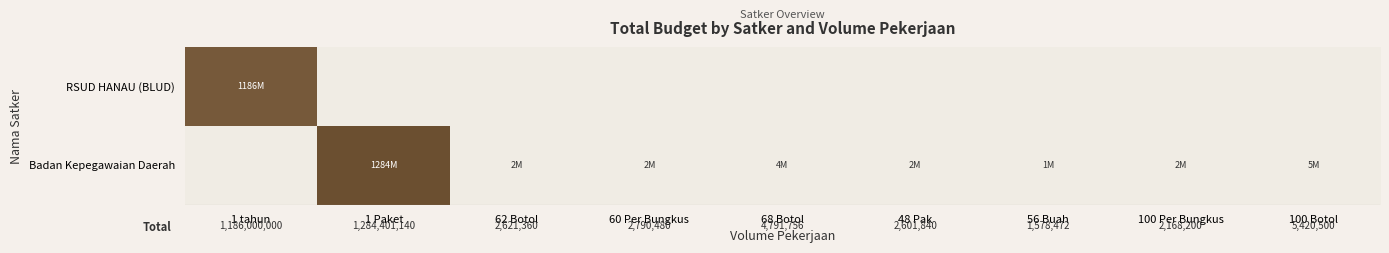

Between 62 Botol and 100 Per Bungkus, which series saw the biggest shift?

Badan Kepegawaian Daerah